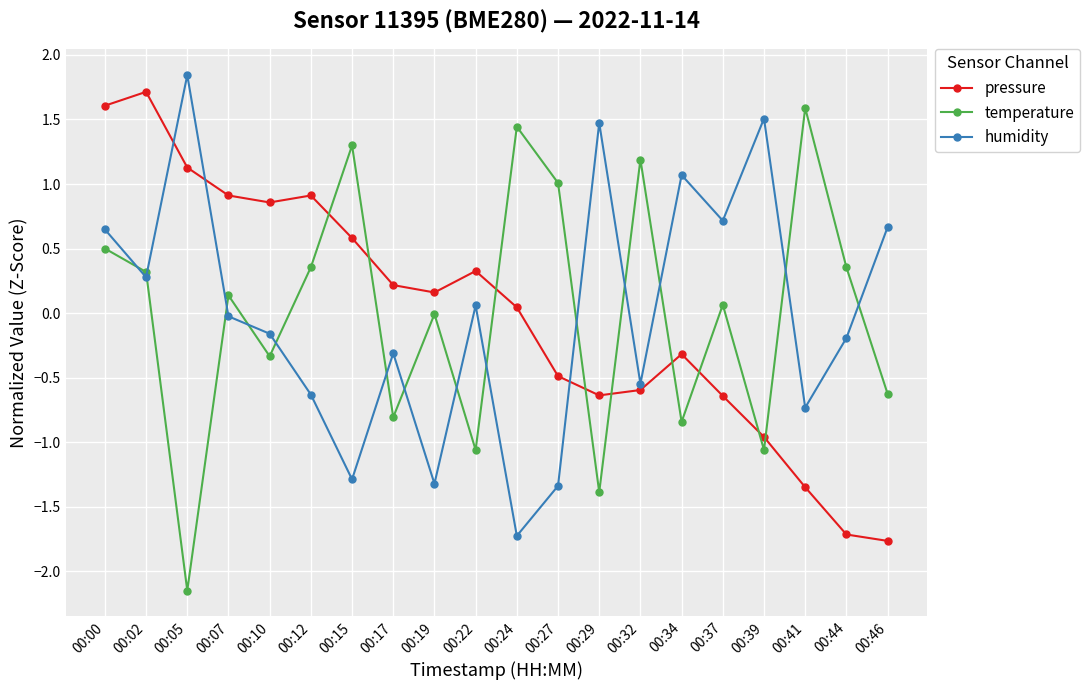

Where is the first local minimum for temperature?

00:05